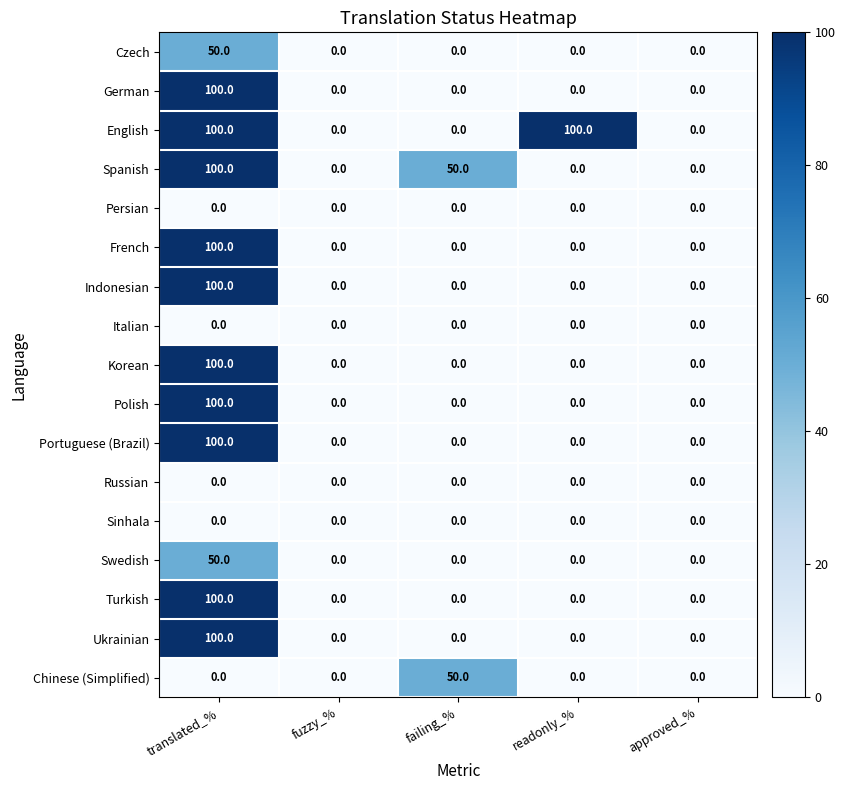

At how many categories does at least one series exceed 24?

3